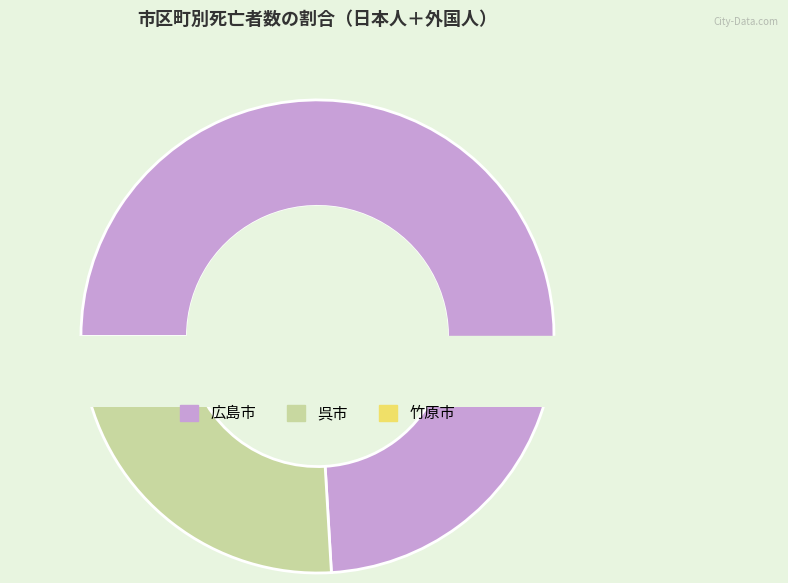

Which category accounts for the majority?

広島市